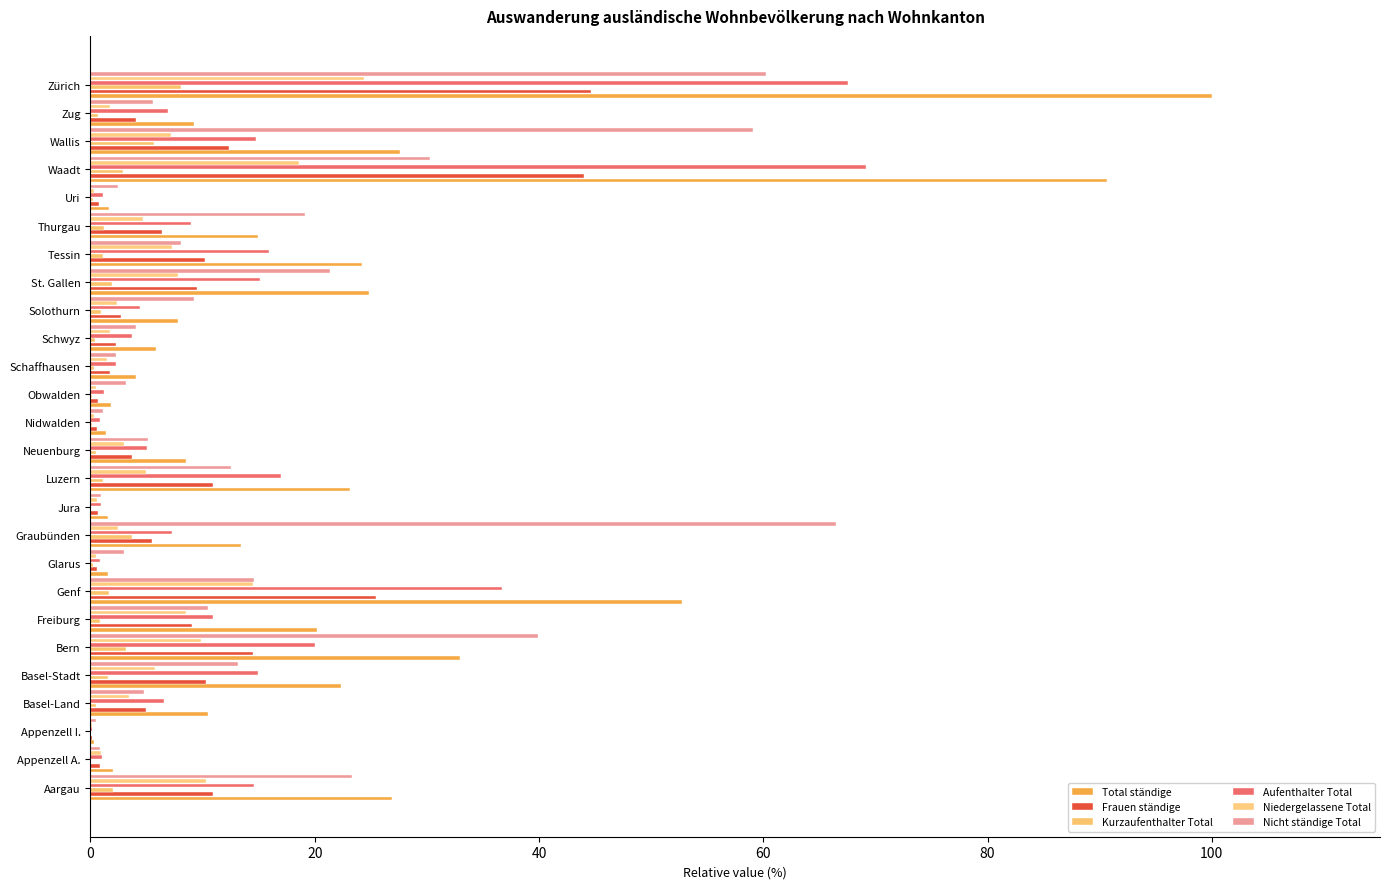

How many data points does each series have?

26